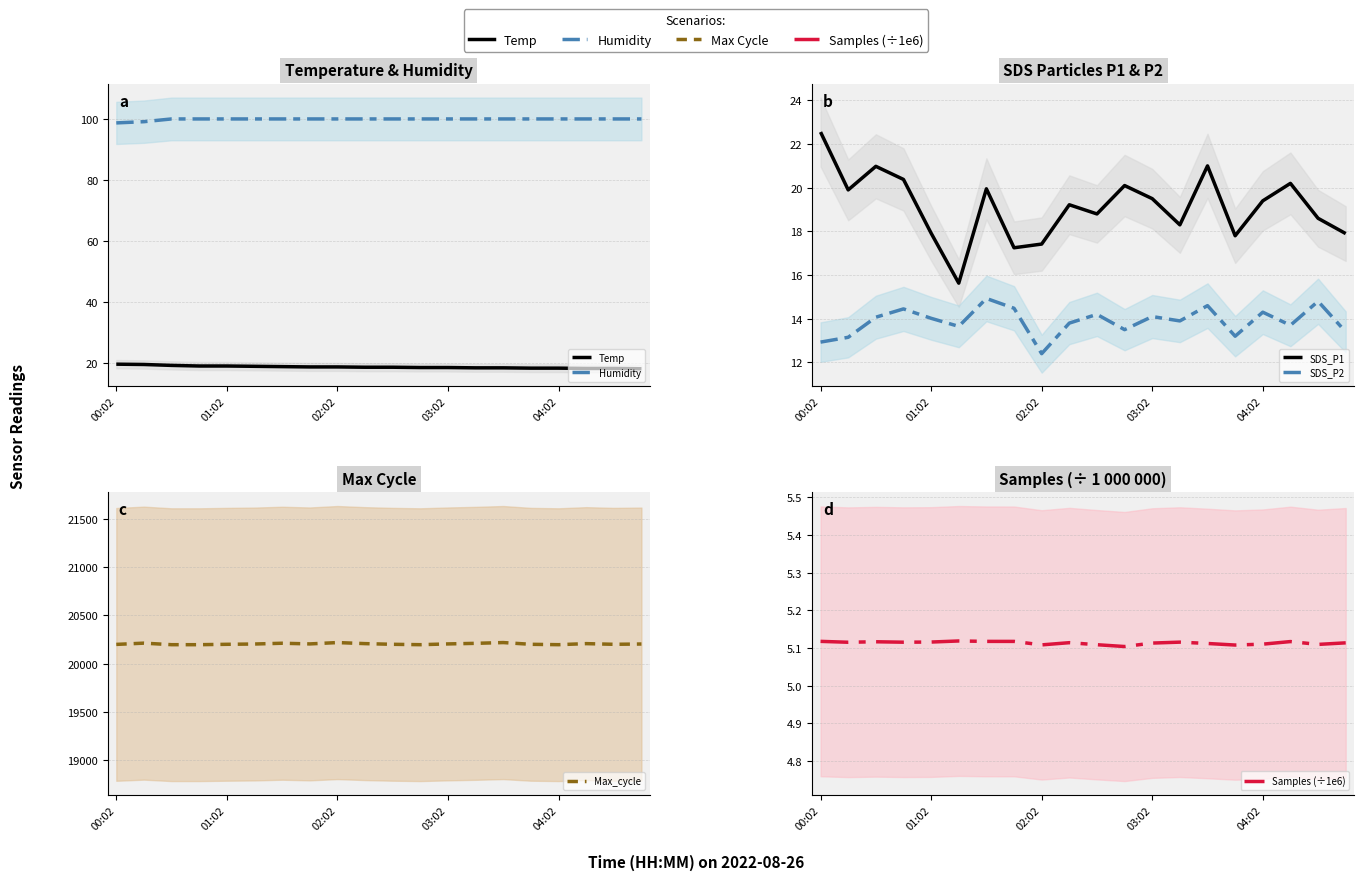

Does the chart have visible grid lines?

Yes